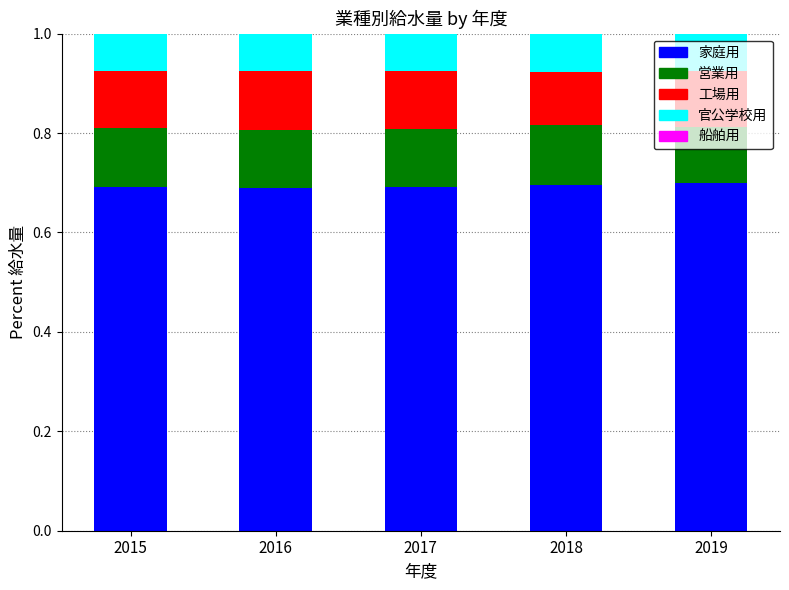

Is it true that 家庭用 equals 0.9 at 2017?

False